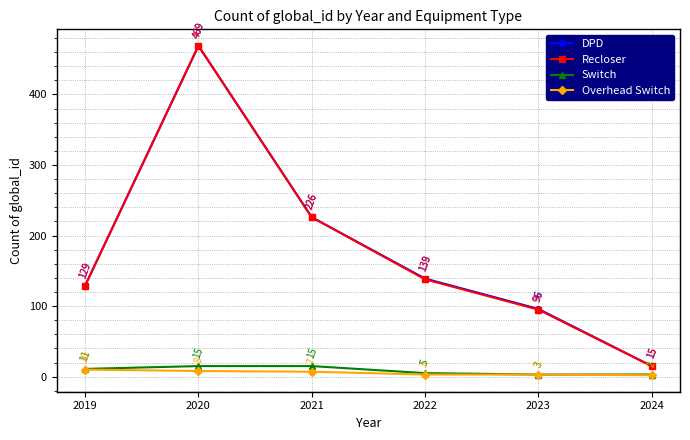

At which label does Recloser reach its minimum?

2024